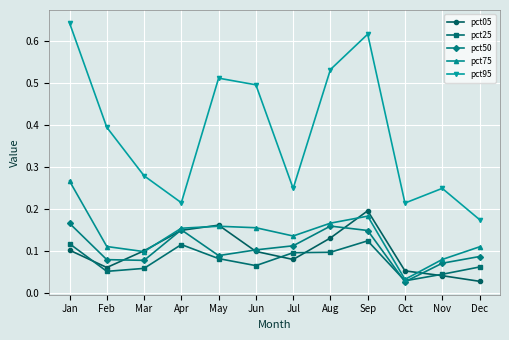

Is the value of pct95 at Jan greater than the value of pct25 at Jul?

Yes